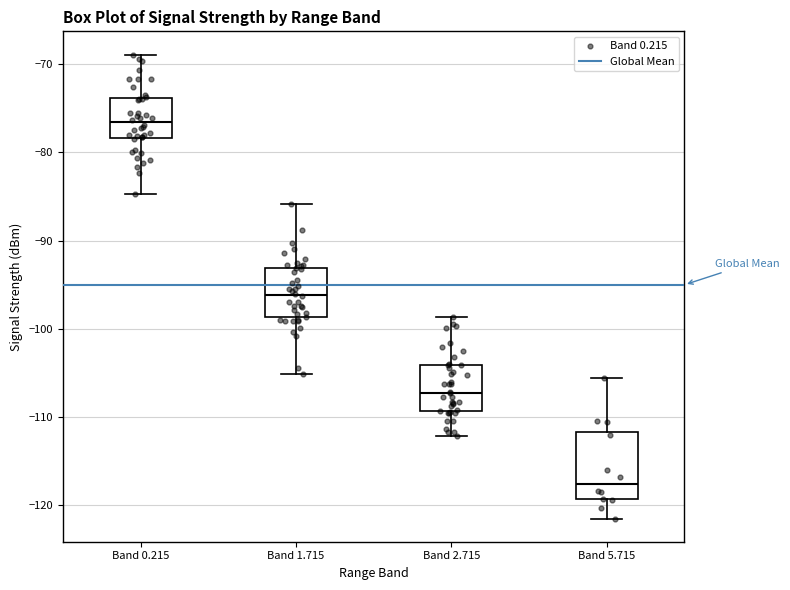

Which box has the lowest median line?

Band 5.715